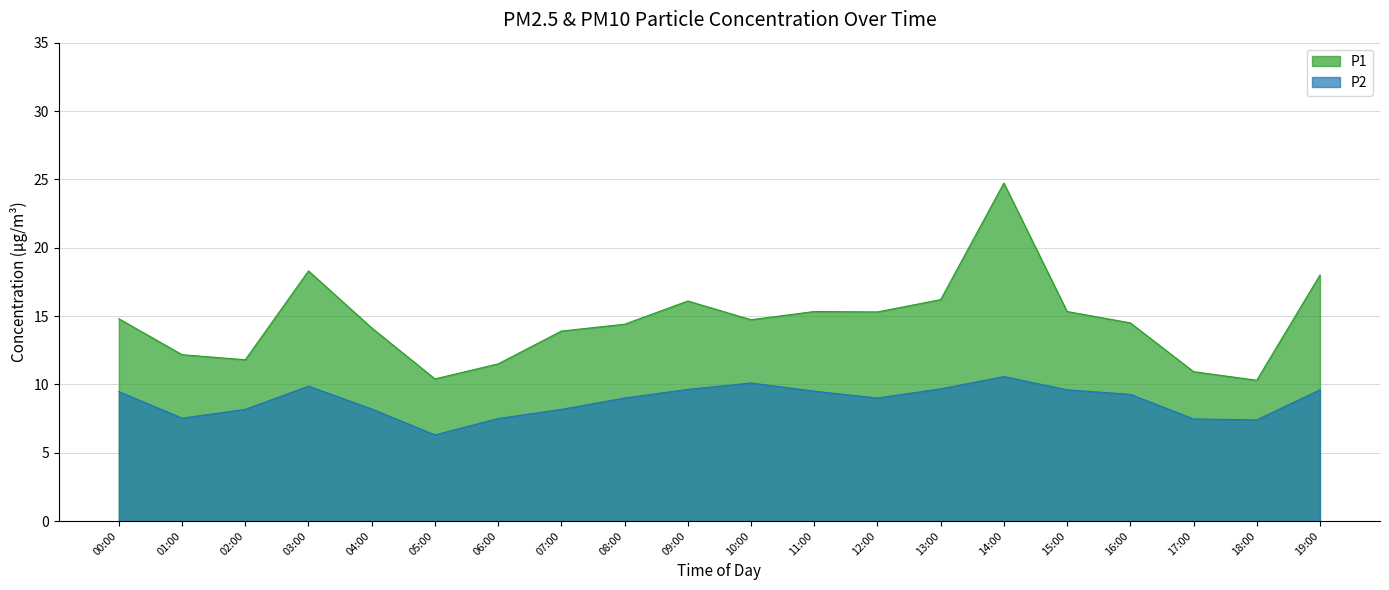

At 04:00, list the series in order from smallest to largest.

P2, P1